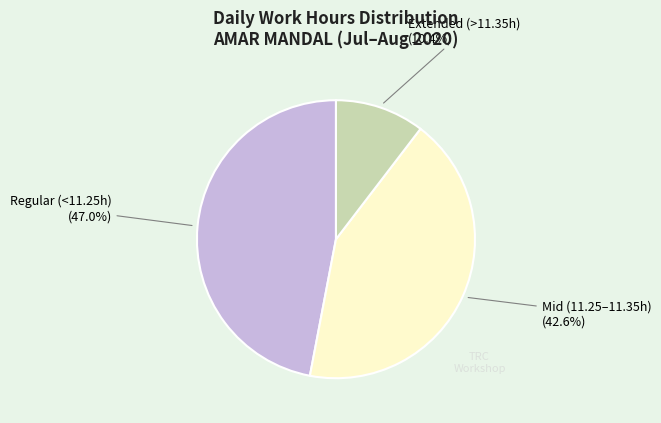

What is the total percentage of Regular (<11.25h) and Extended (>11.35h)?

57.4%